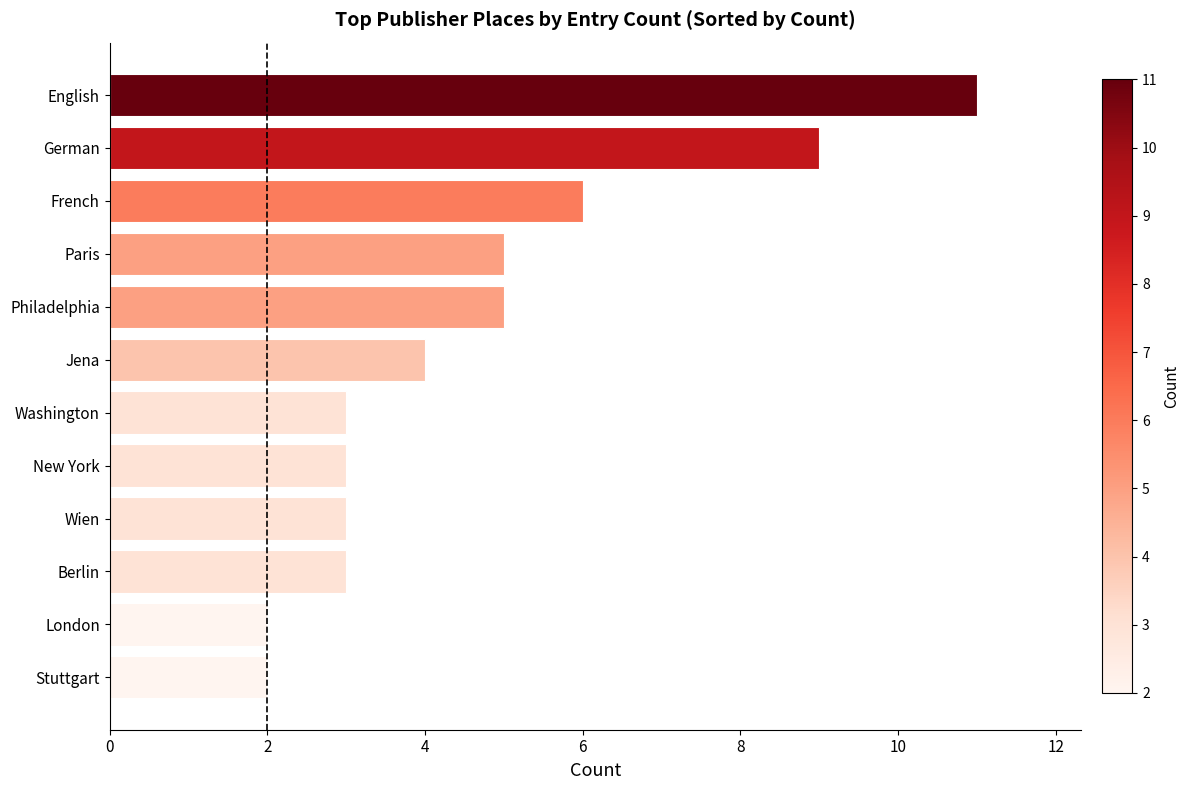

What is the ratio of the value at Wien to the value at French?

0.5